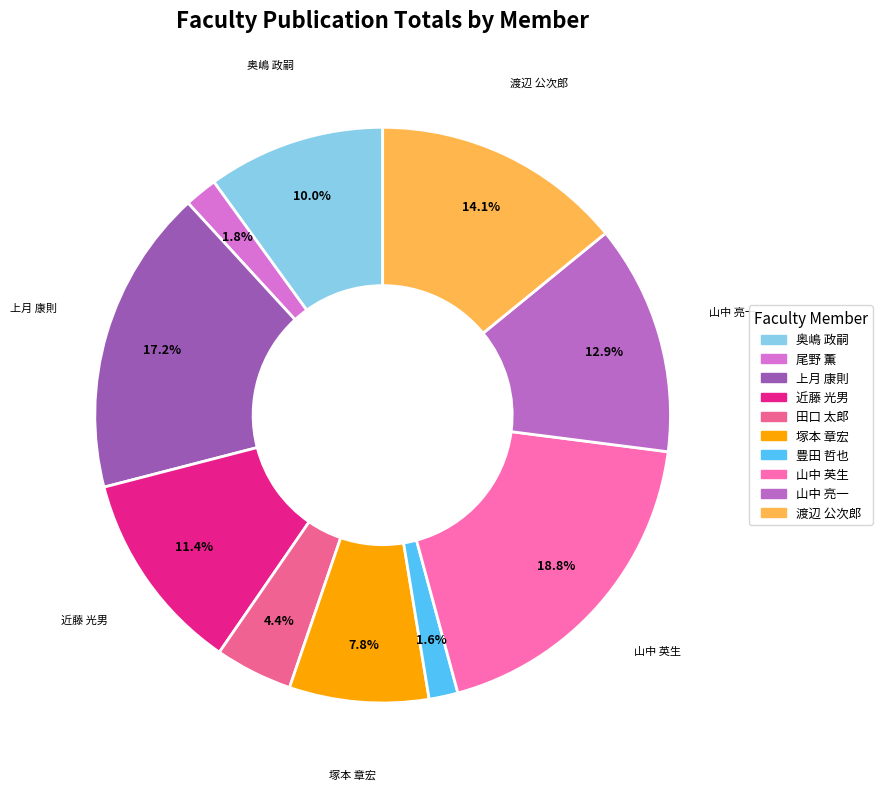

The 渡辺 公次郎 slice represents 8% of the pie. True or false?

False